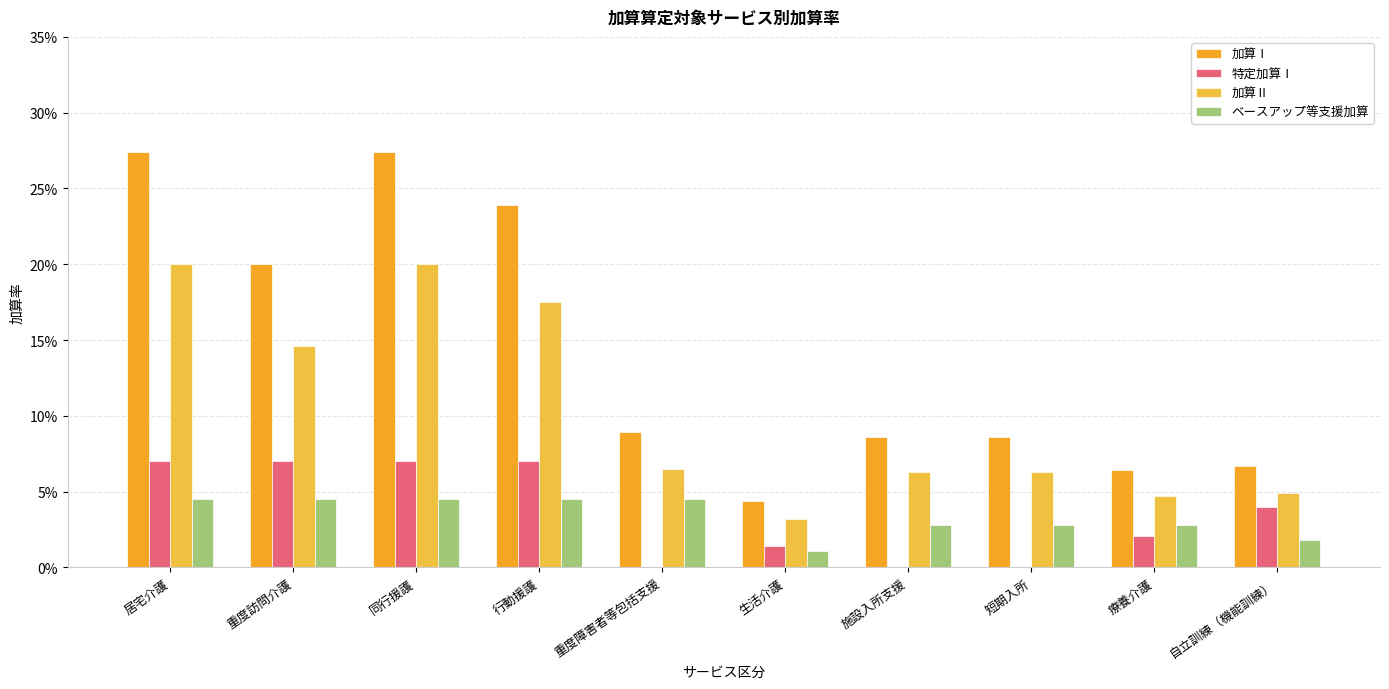

Are the bars grouped side by side (vs. stacked)?

Yes